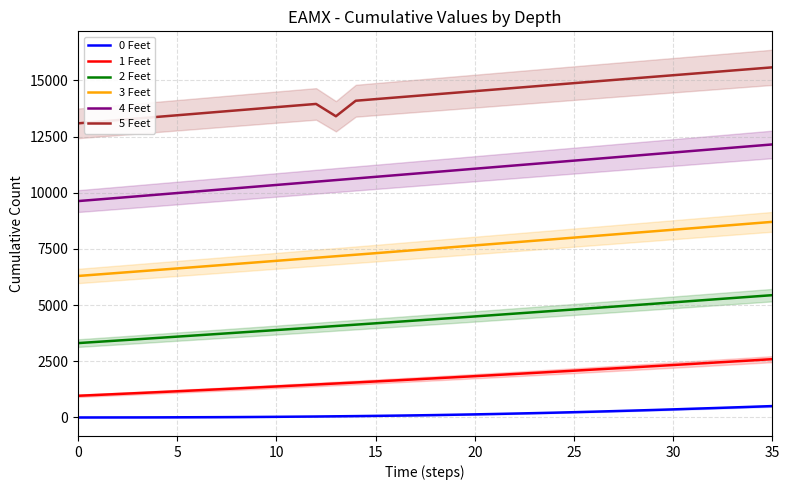

Which series changed the most between 29 and 34?

4 Feet